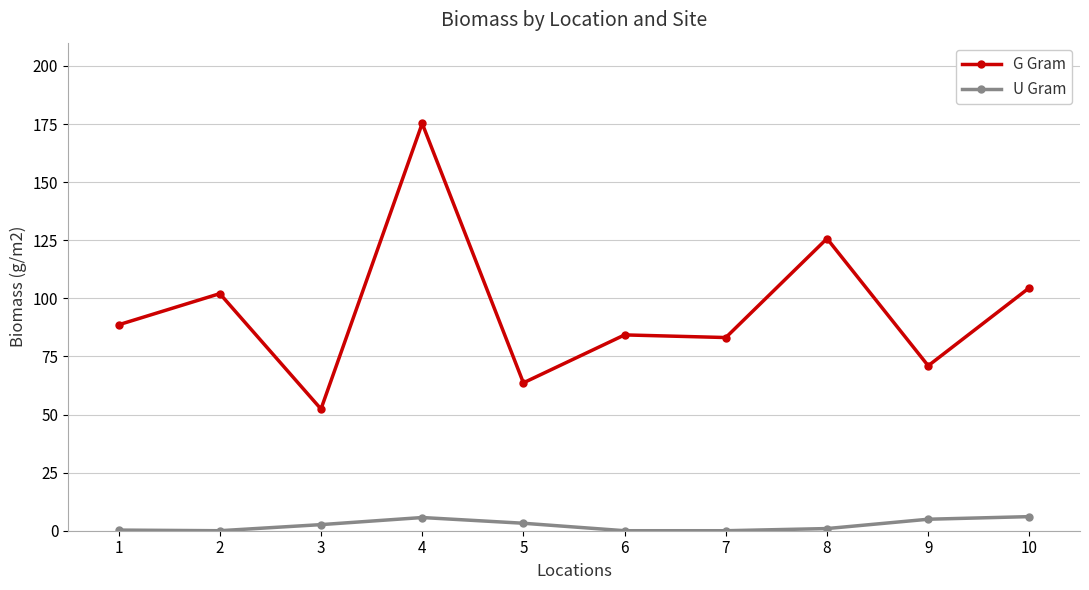

How many distinct data groups are displayed?

2